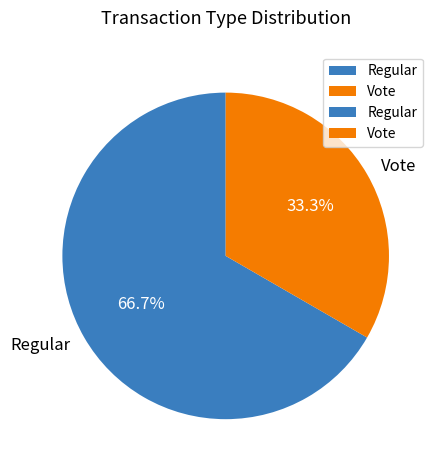

How many slices are in this pie chart?

2